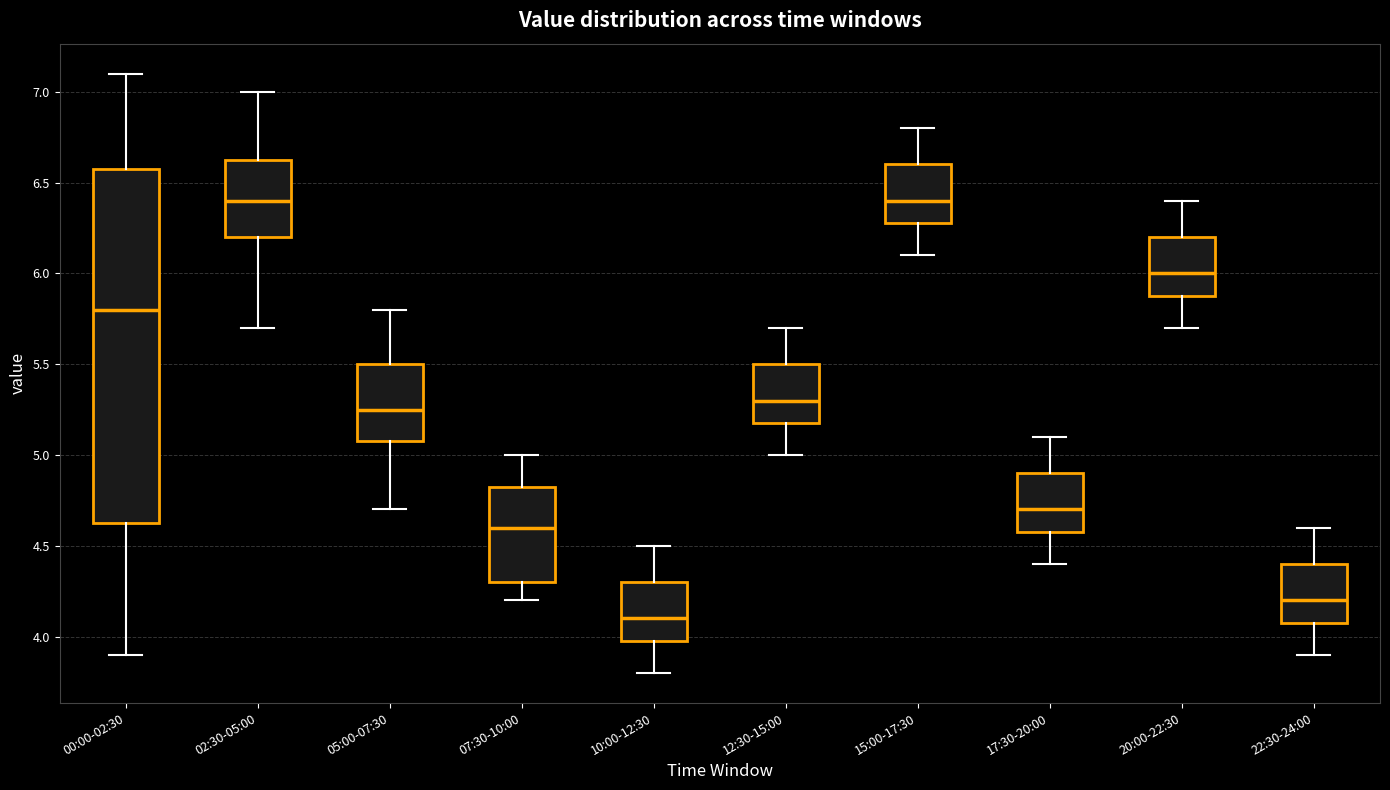

Comparing the boxes themselves (not the whiskers), which one is the tallest?

00:00-02:30